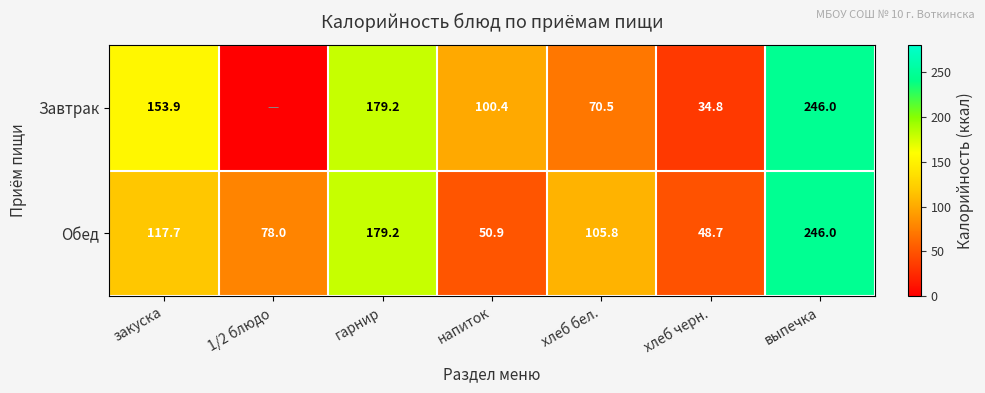

Which category has the highest value in the Обед series?

выпечка